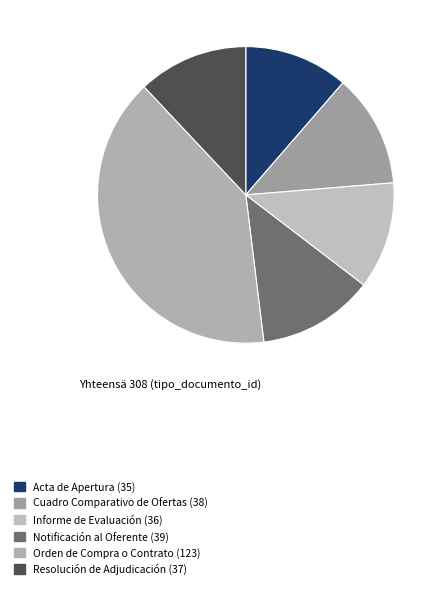

Count the number of slices in the pie.

6